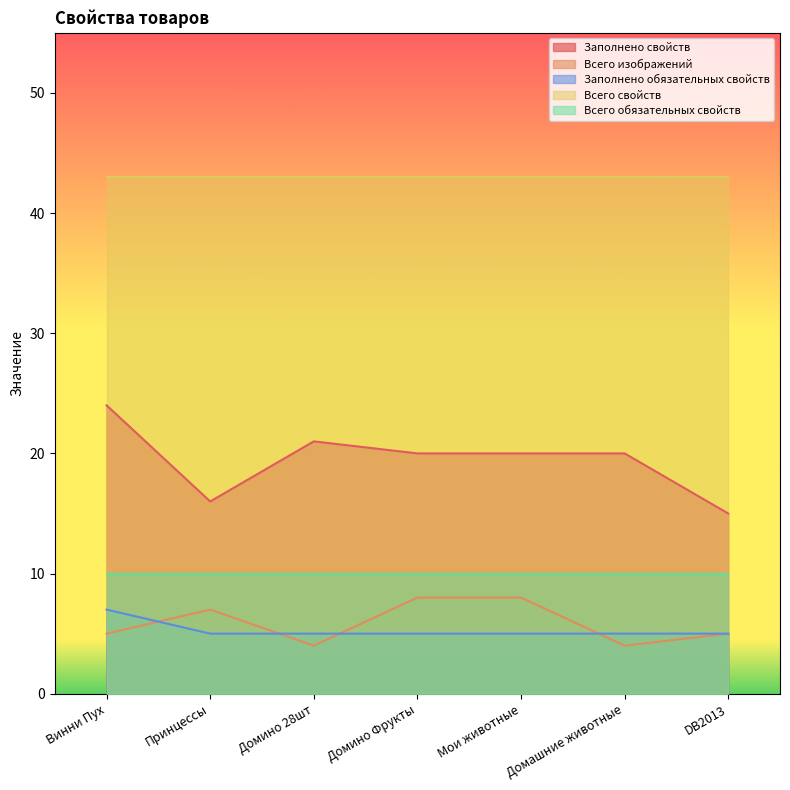

What is the average value of the Заполнено обязательных свойств series?

5